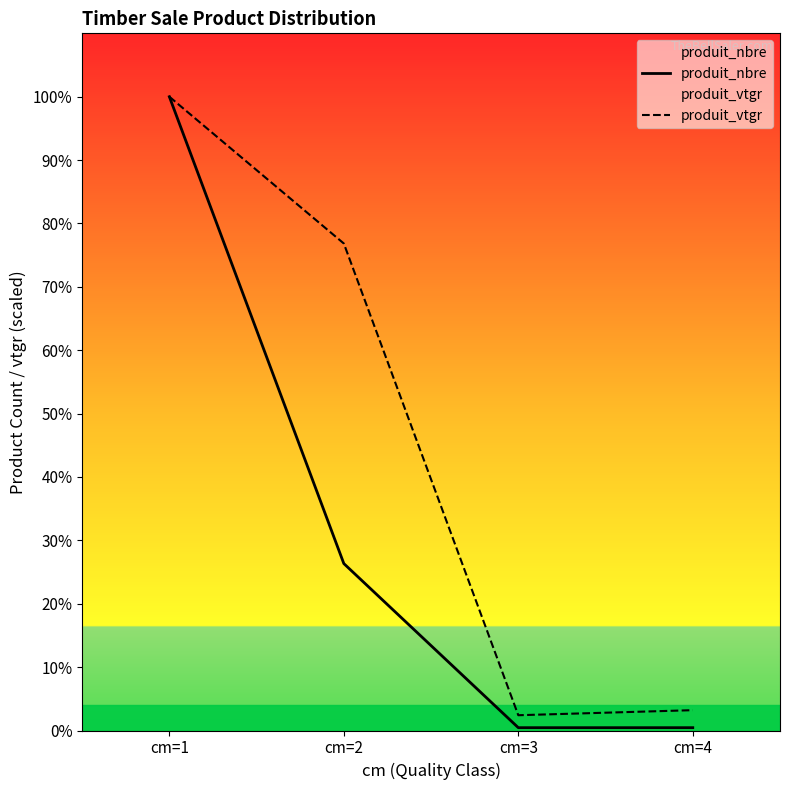

The value of produit_vtgr at cm=4 is 10.5. True or false?

False